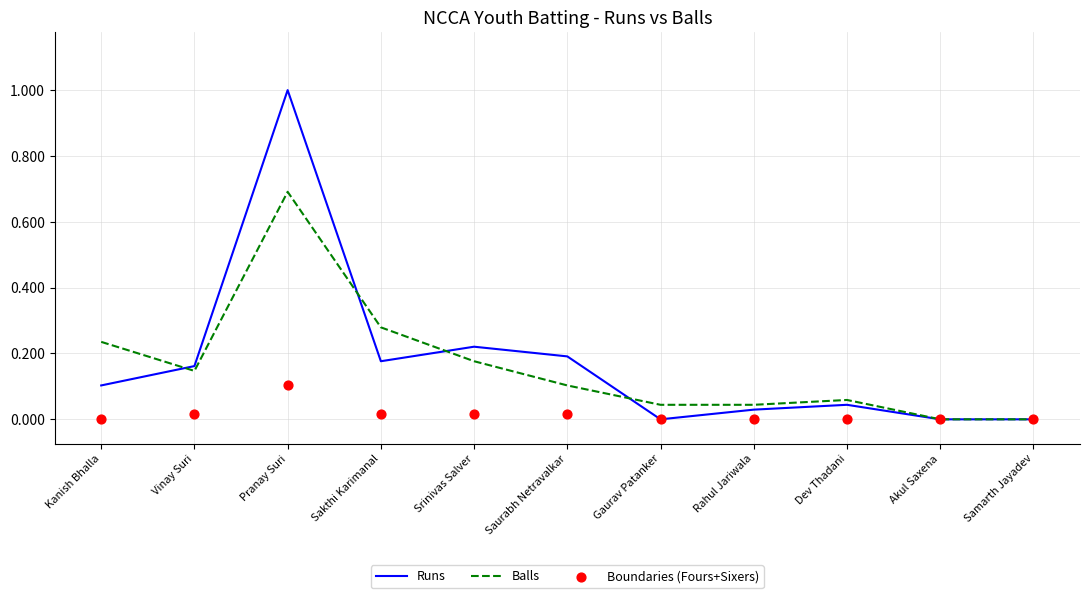

What are all the series names shown in the legend?

Runs, Balls, Boundaries (Fours+Sixers)